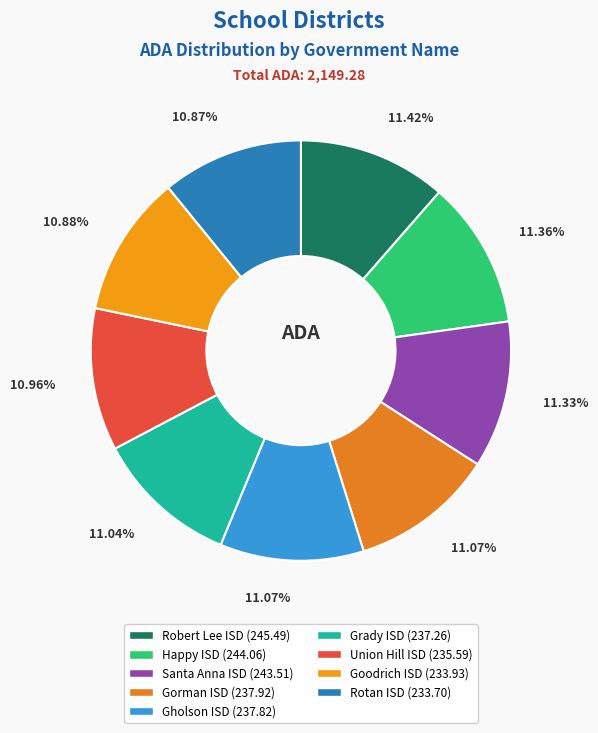

Which slice is the largest?

Robert Lee ISD